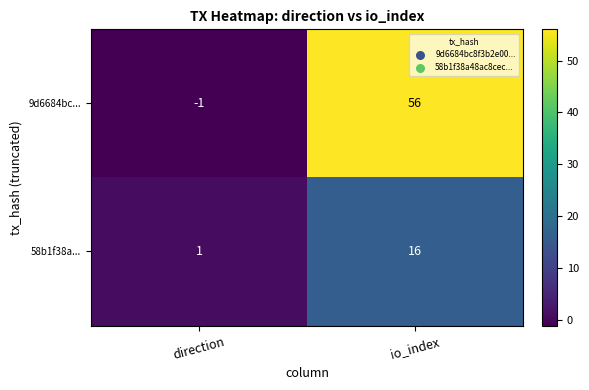

Reading left to right, list all the values displayed in this chart.

9d6684bc...: direction=-1	io_index=56
58b1f38a...: direction=1	io_index=16